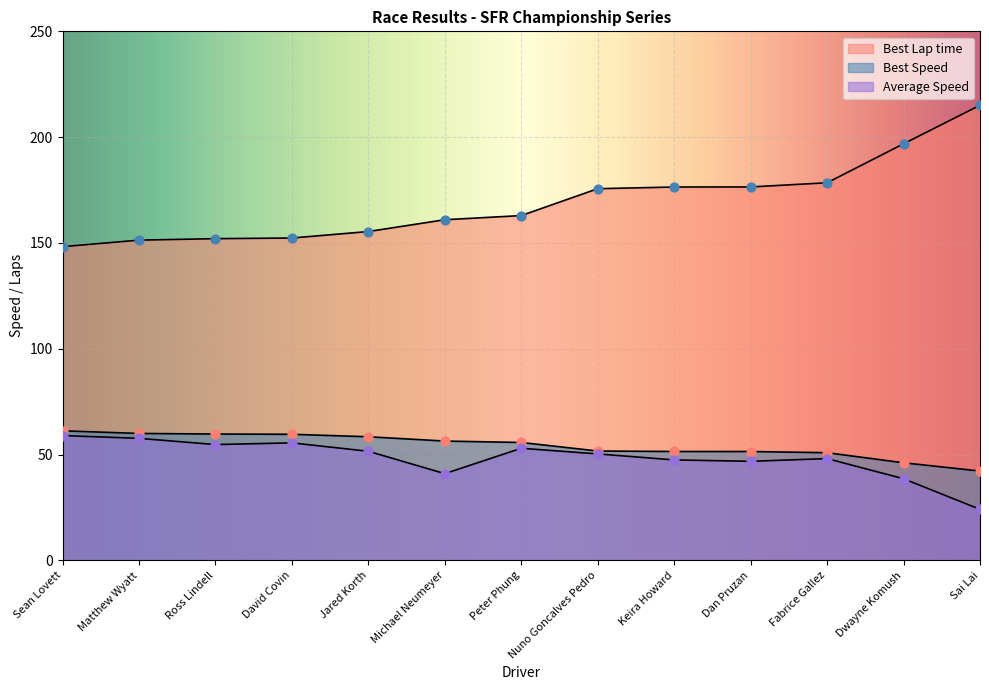

Which series has the largest Y range (max minus min)?

Best Lap time